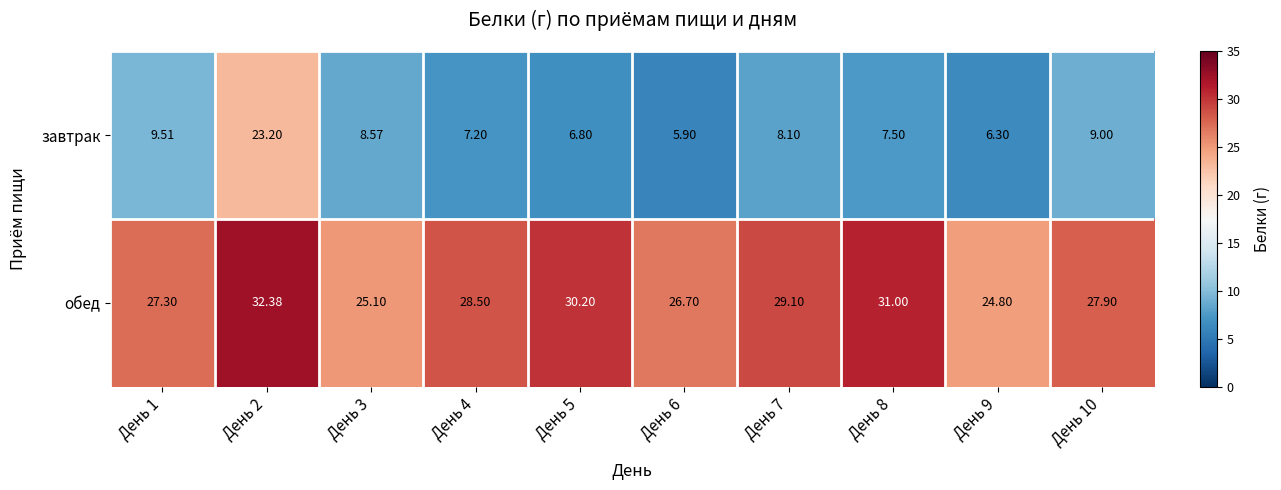

Rank the series by their maximum value, from lowest to highest.

завтрак, обед